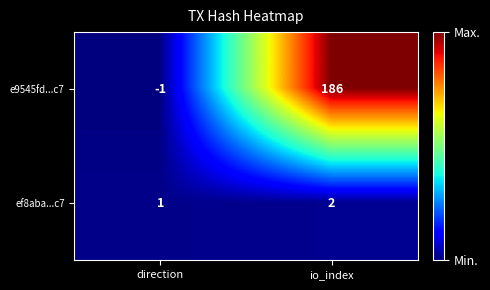

What is the difference between the maximum and minimum values in the e9545fd...c7 series?

187